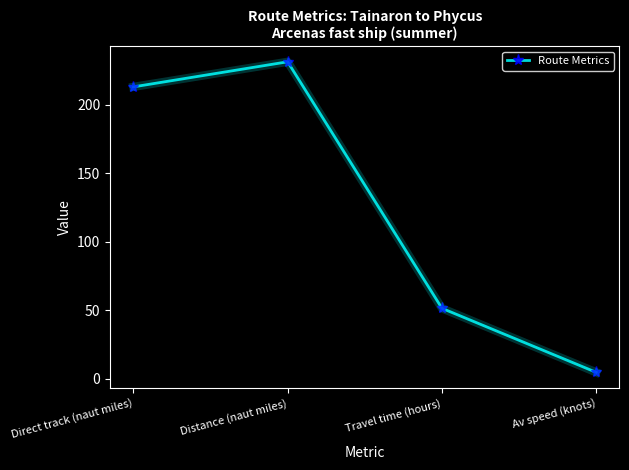

The value at Direct track (naut miles) is 212.9. True or false?

True